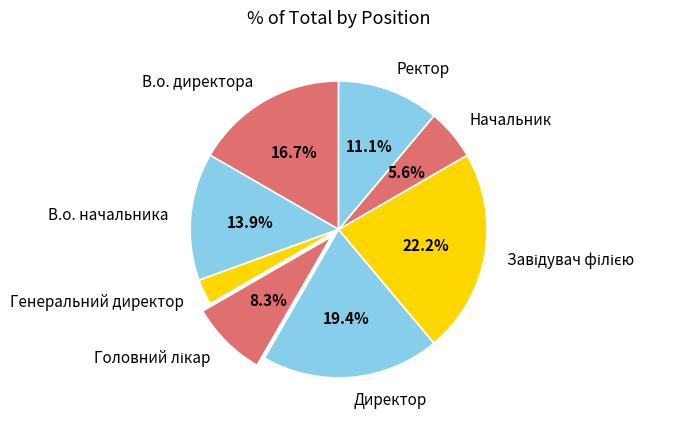

What is the ratio of the value at В.о. директора to the value at Директор?

0.9